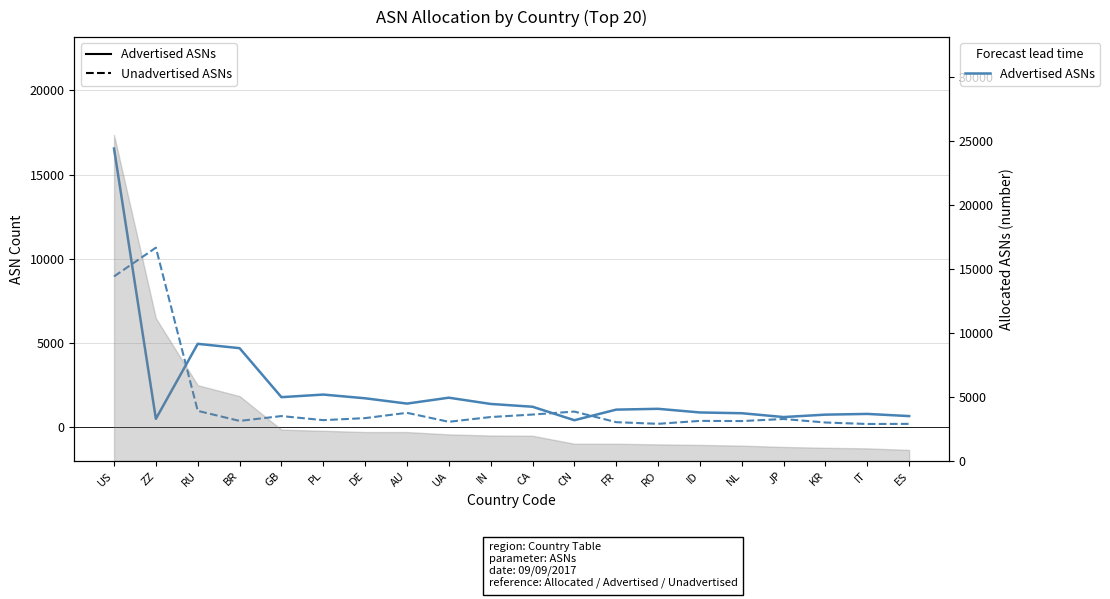

How many interior local valleys does the Advertised ASNs series have?

5